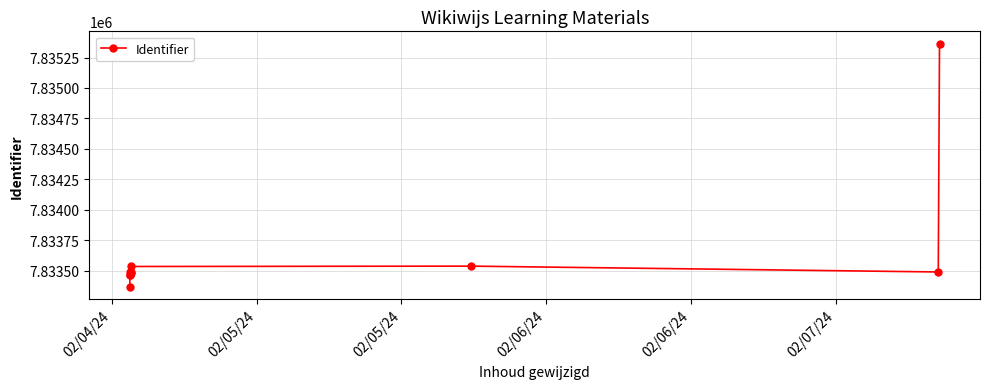

How many data points does each series have?

10